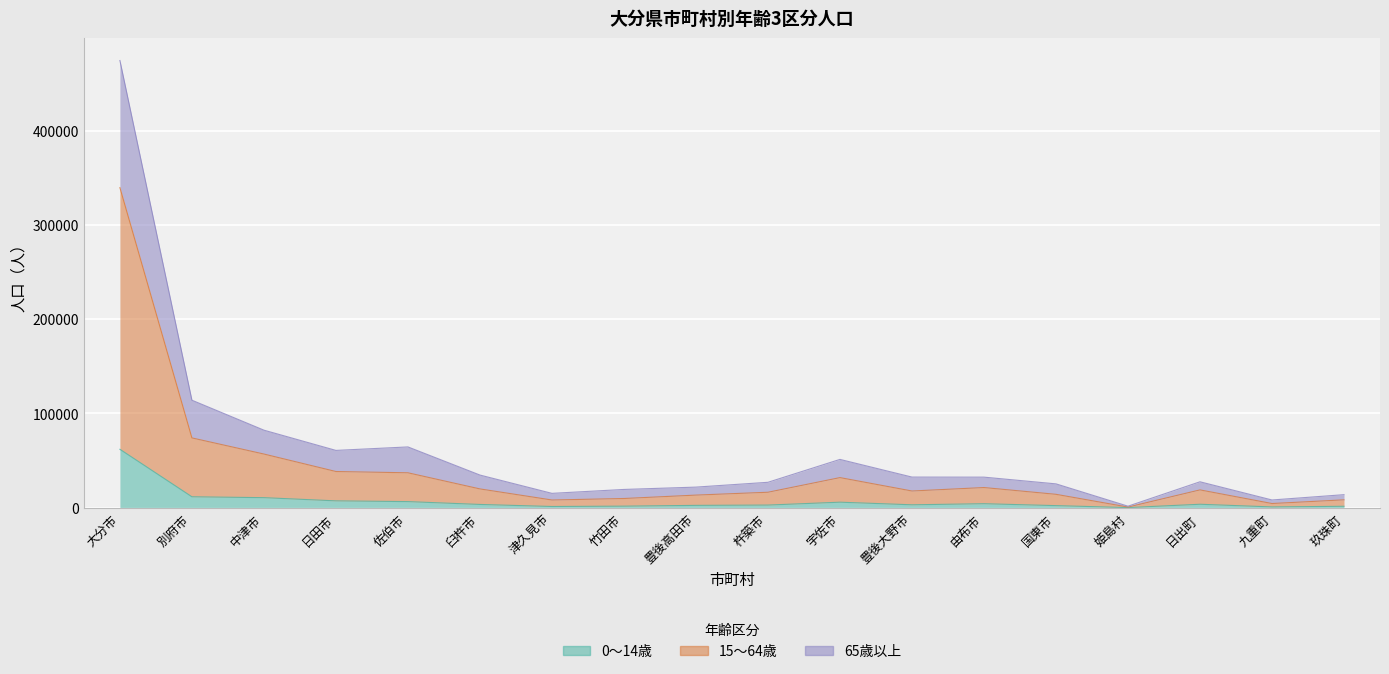

At which label does 0～14歳 first exceed 3450?

大分市